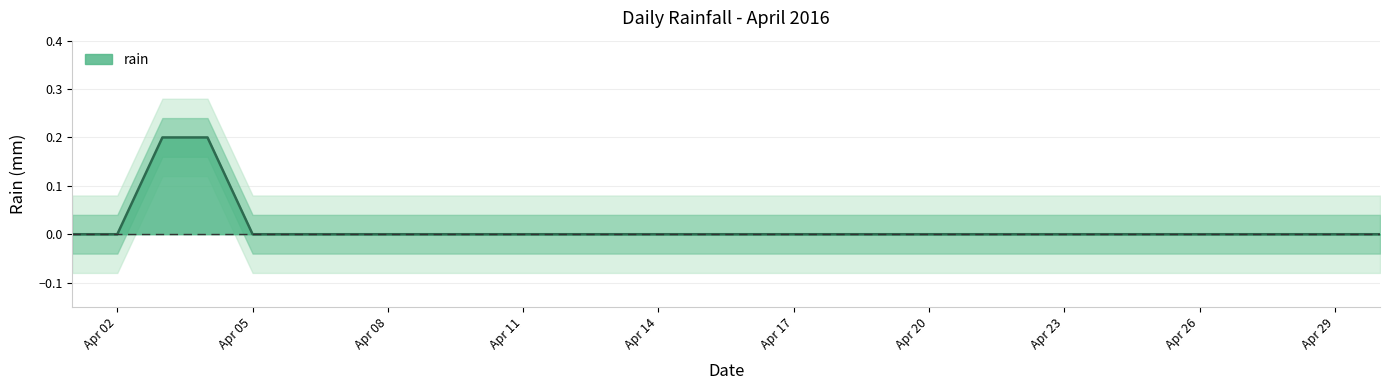

Which label corresponds to the largest value in the chart?

2016-04-03